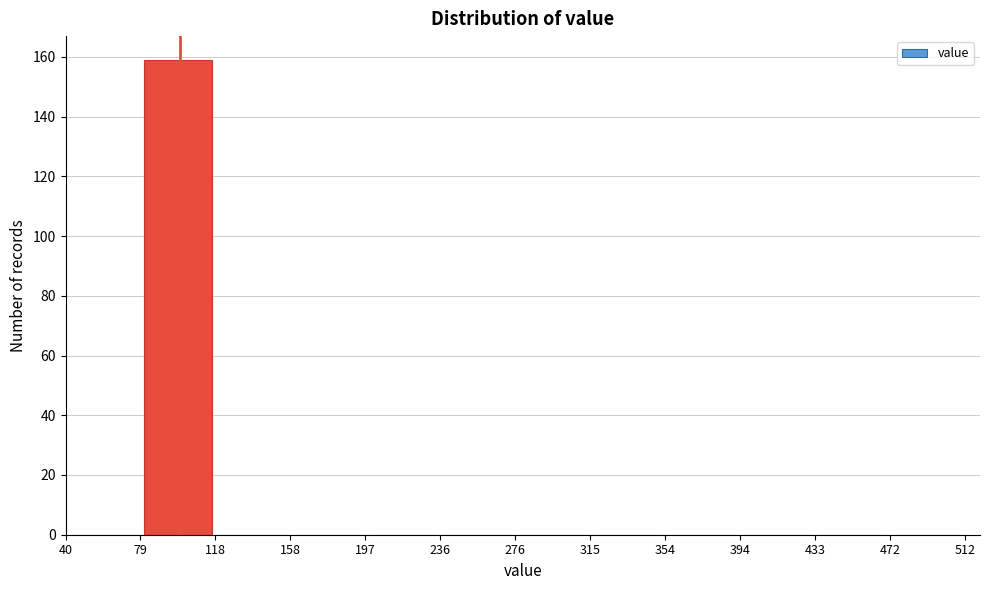

Reading left to right, list every bar in this chart as the range it spans on the x-axis followed by its height. The values are not printed on the chart, so give them approximately, as read against the axis.

40 to 79: 0
79 to 118: 160
118 to 158: 0
158 to 197: 0
197 to 236: 0
236 to 276: 0
276 to 315: 0
315 to 354: 0
354 to 394: 0
394 to 433: 0
433 to 472: 0
472 to 512: 0